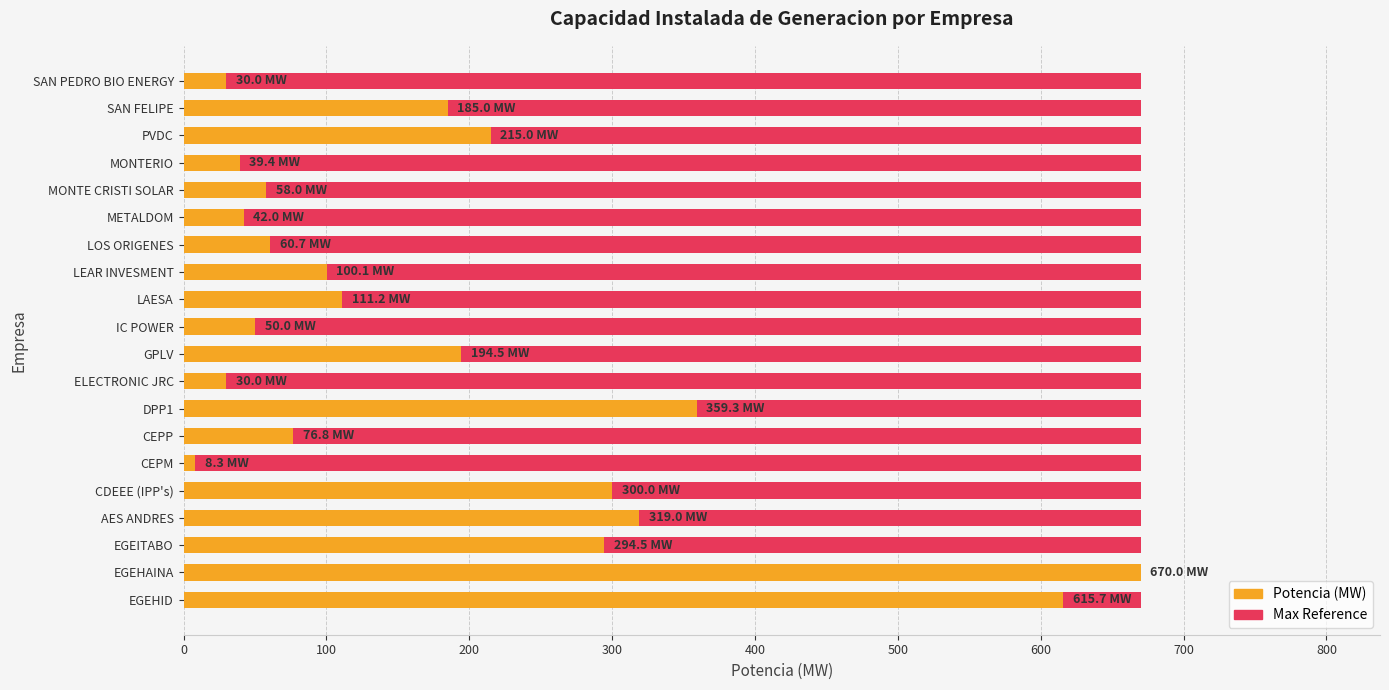

Between 800 and 500, which is larger?

800